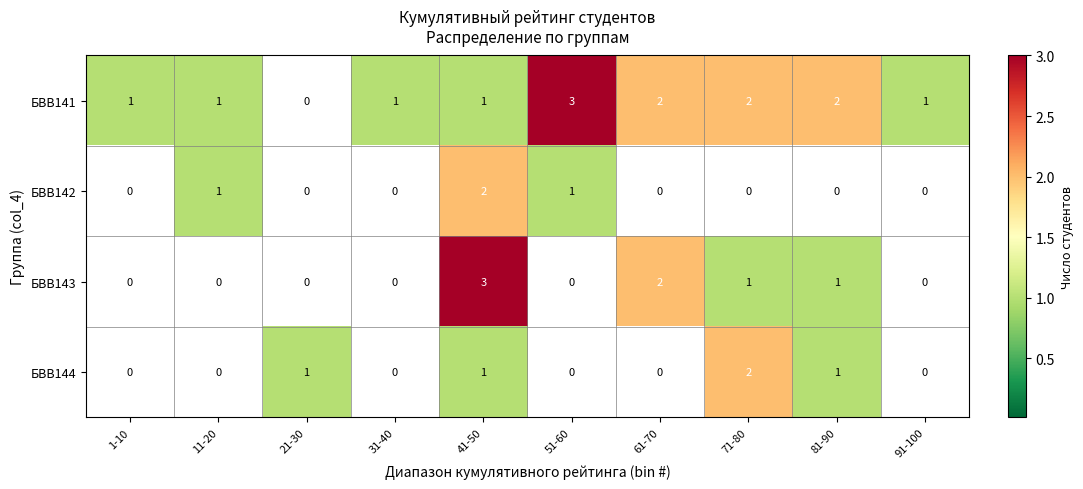

What is the highest value of the БВВ141 series?

3